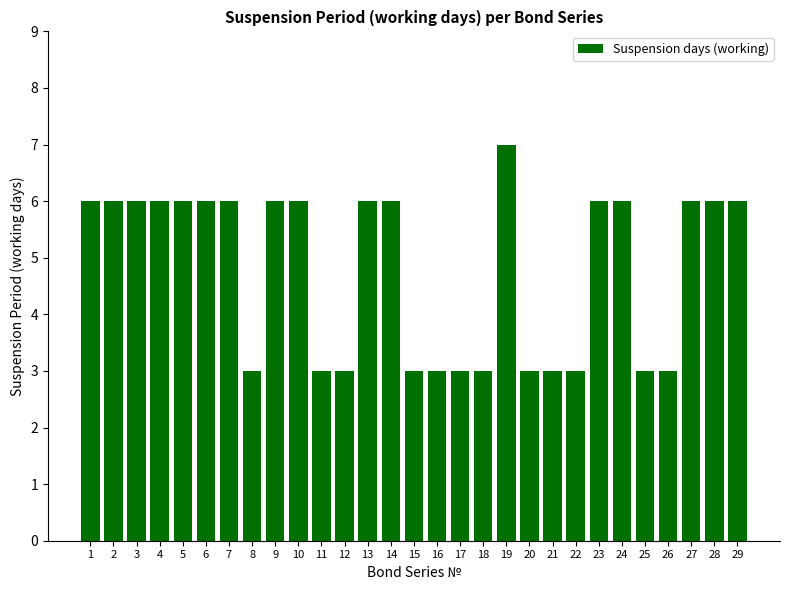

The chart shows a value of 6 at 4. True or false?

True